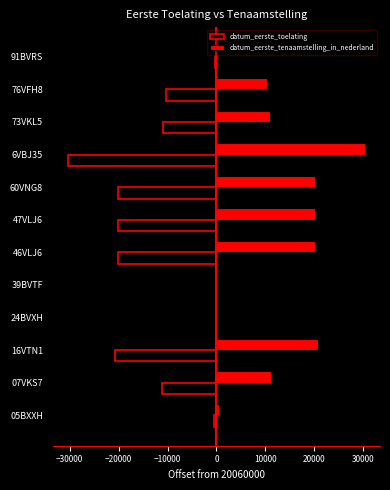

What is the average value of the datum_eerste_tenaamstelling_in_nederland series?

12089